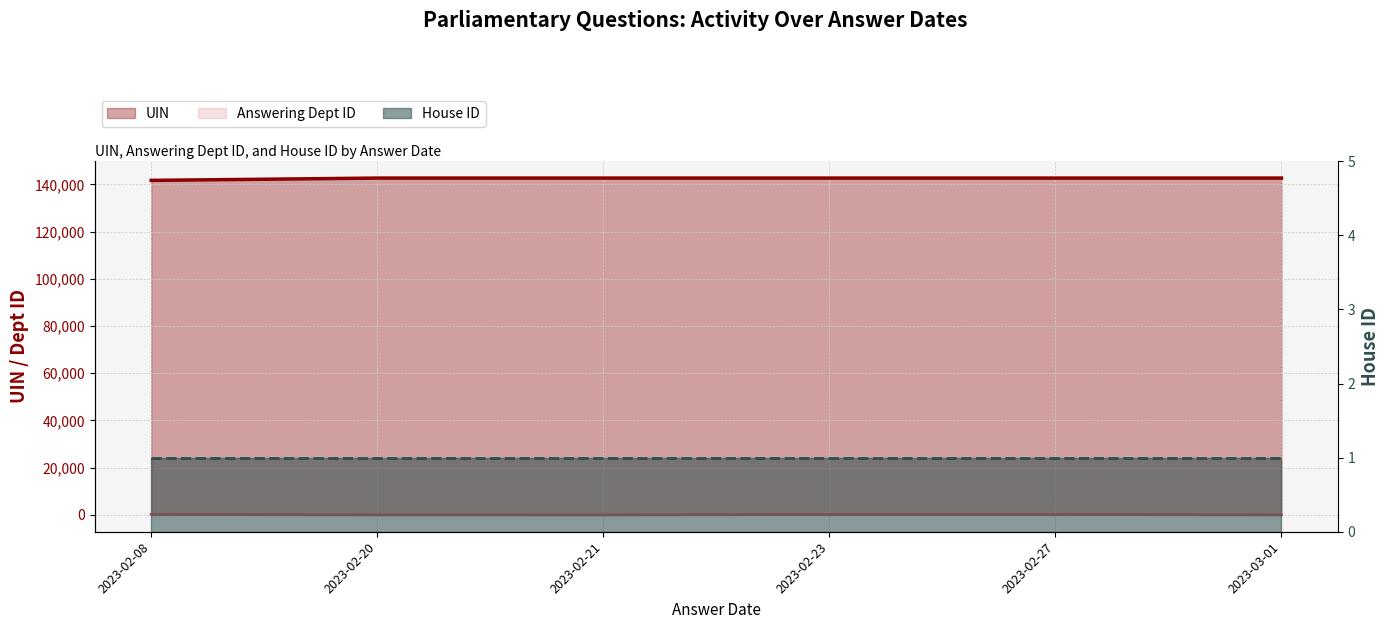

What is the maximum value shown in the chart?

142705